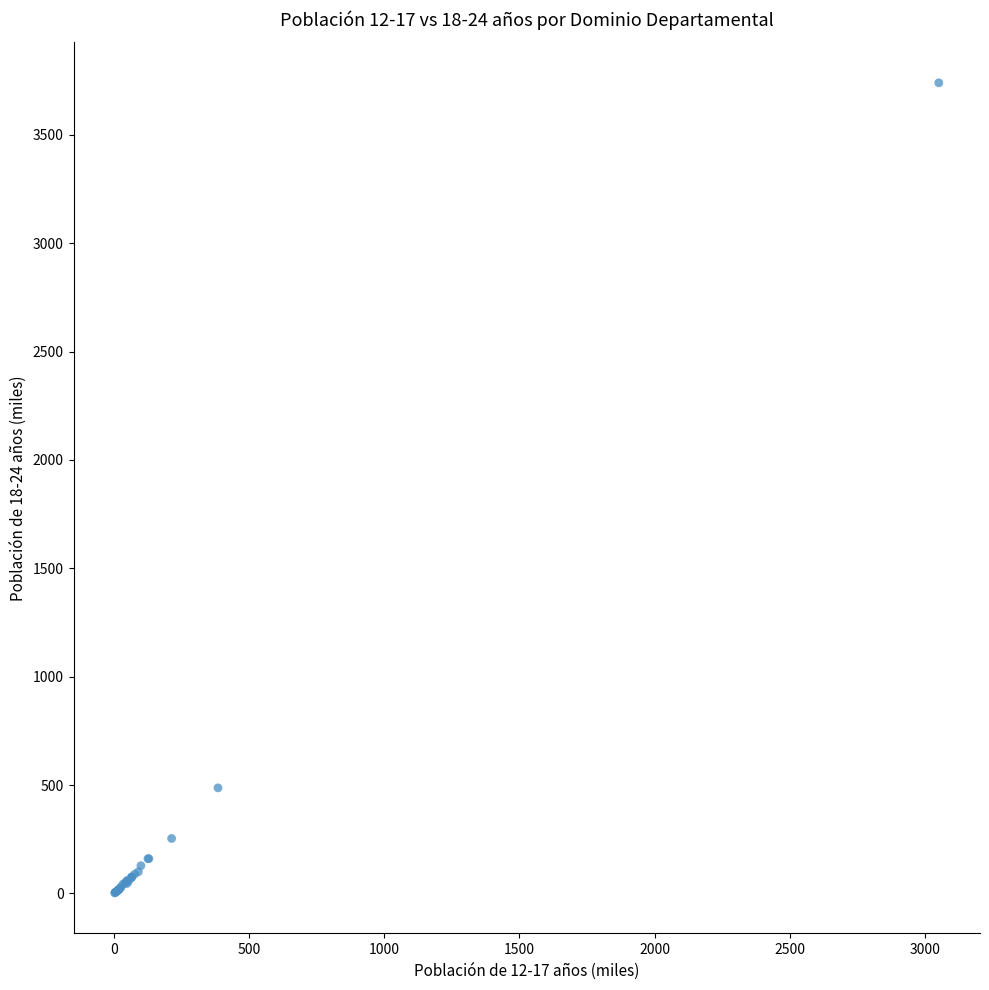

What Y value in the scatter plot is closest to 1870?

486.8